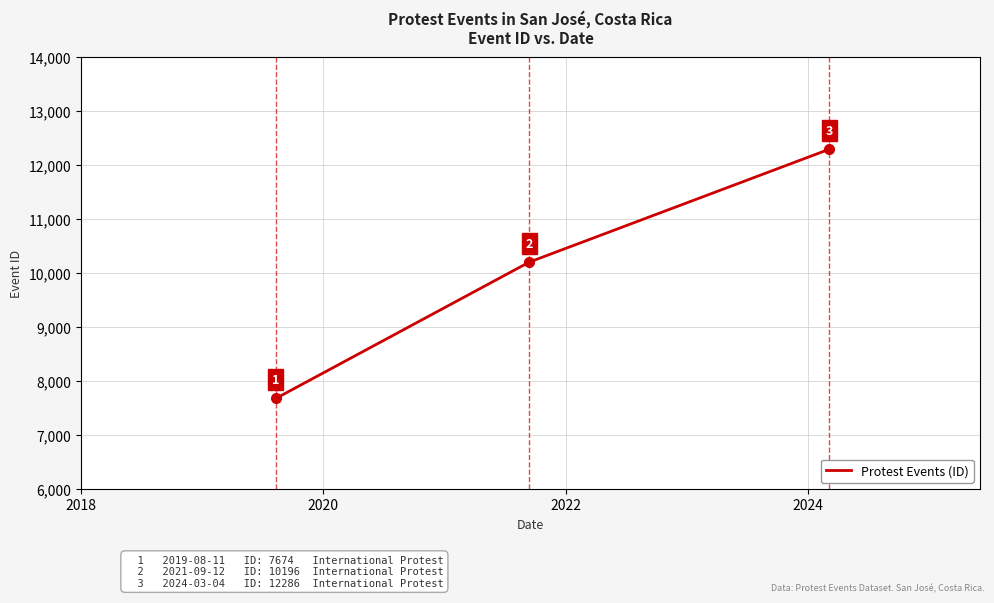

What is the minimum value shown in the chart?

7674